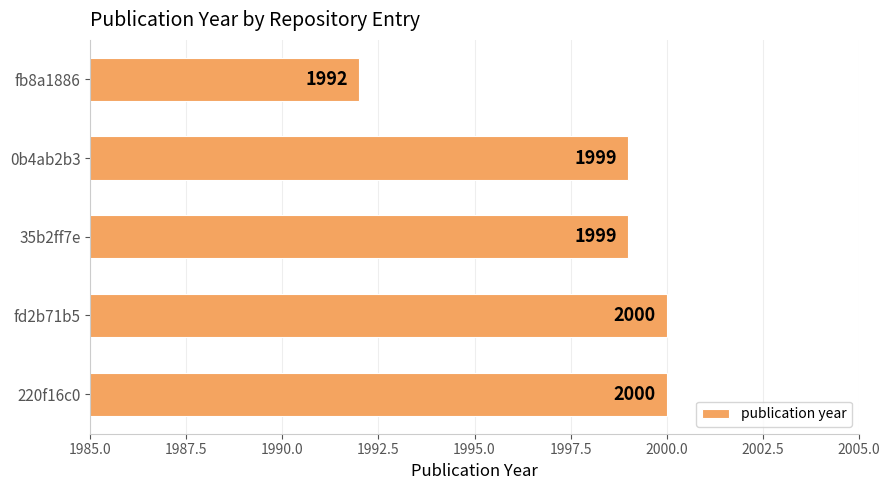

How many distinct data groups are displayed?

1